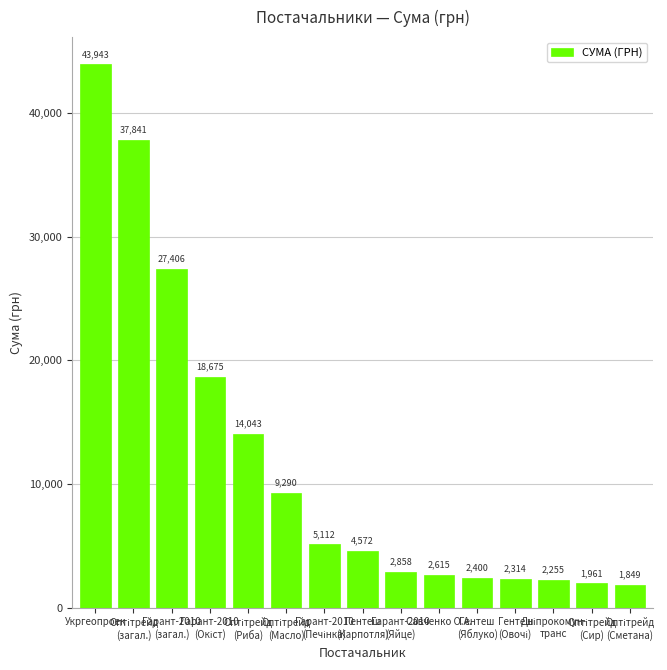

What is the smallest value displayed?

1849.0